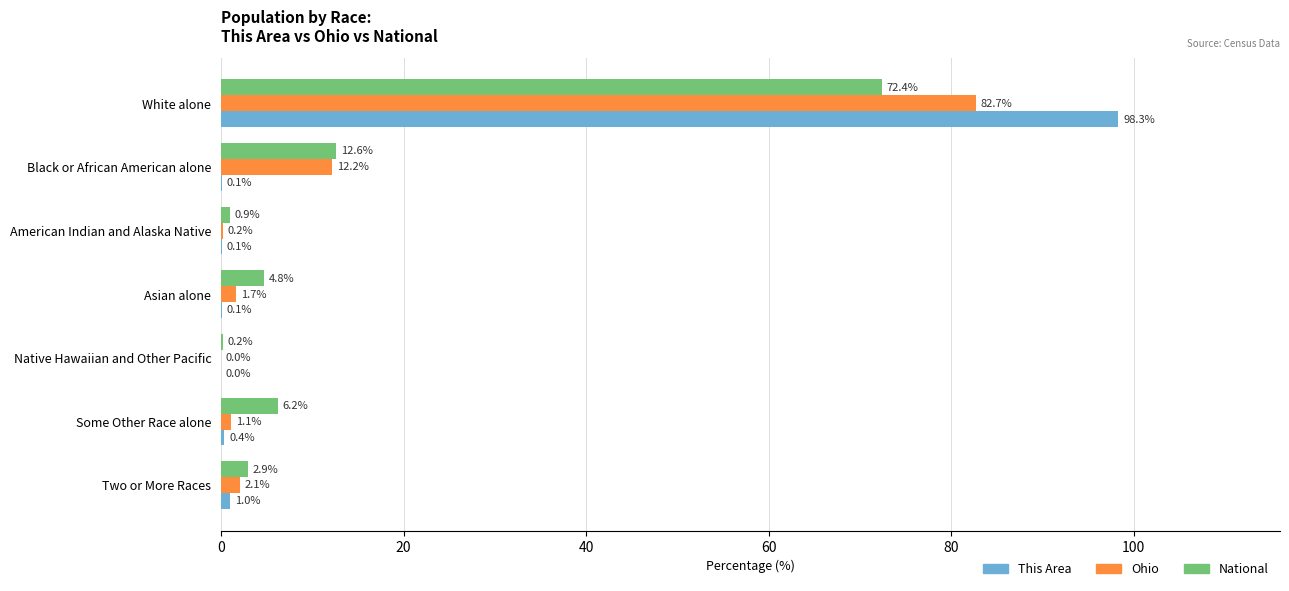

Between American Indian and Alaska Native and Asian alone, which series saw the biggest shift?

National